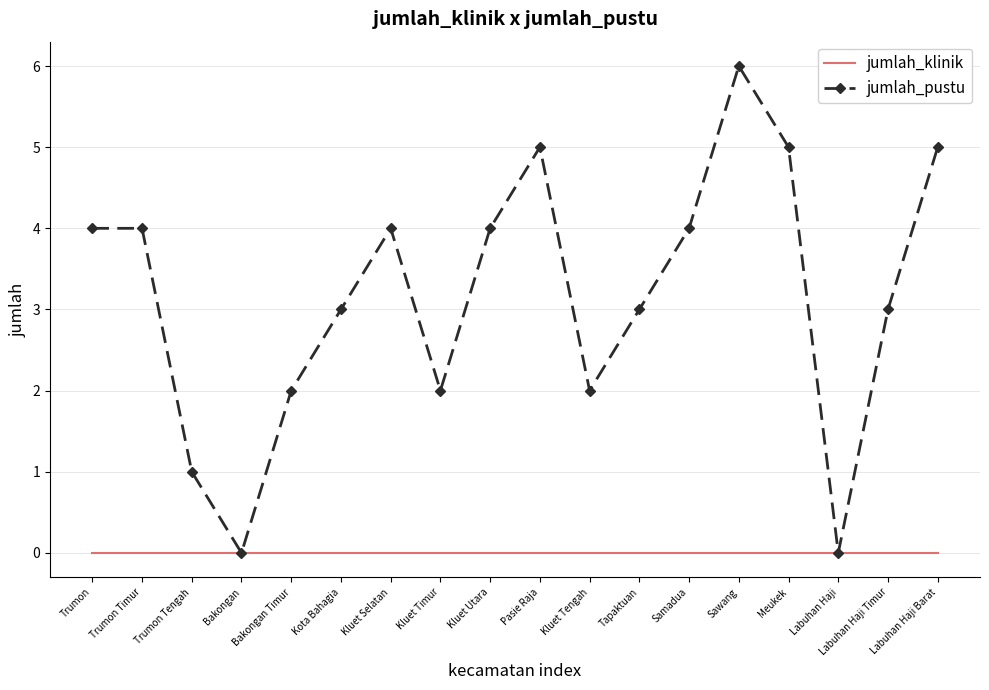

What is the sum of all jumlah_pustu values?

57